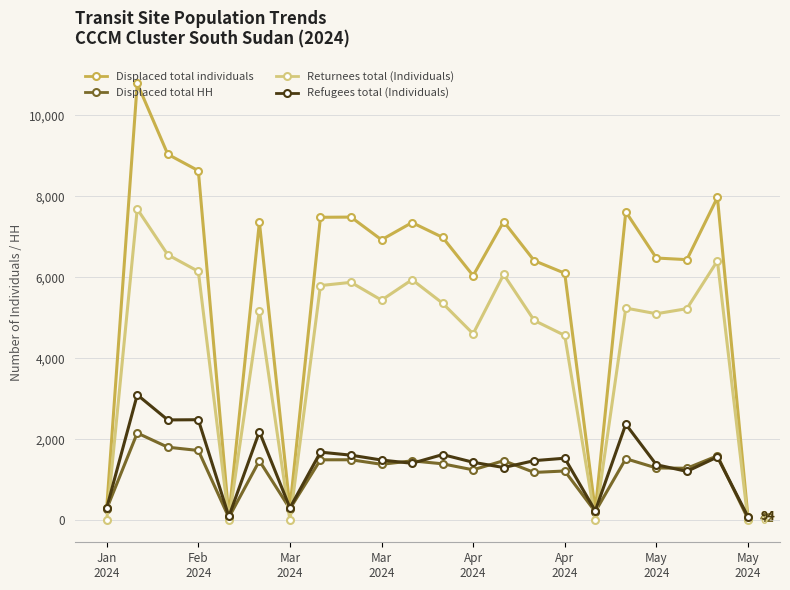

What is the sum of all Refugees total (Individuals) values?

31396